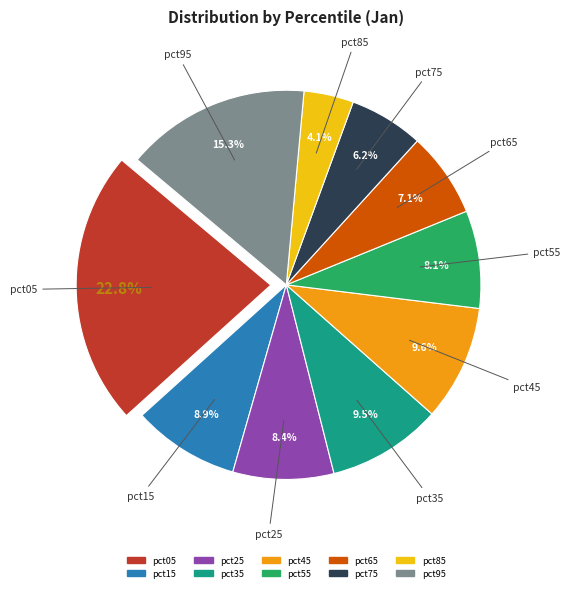

What percentage do pct95 and pct05 together represent?

38.1%